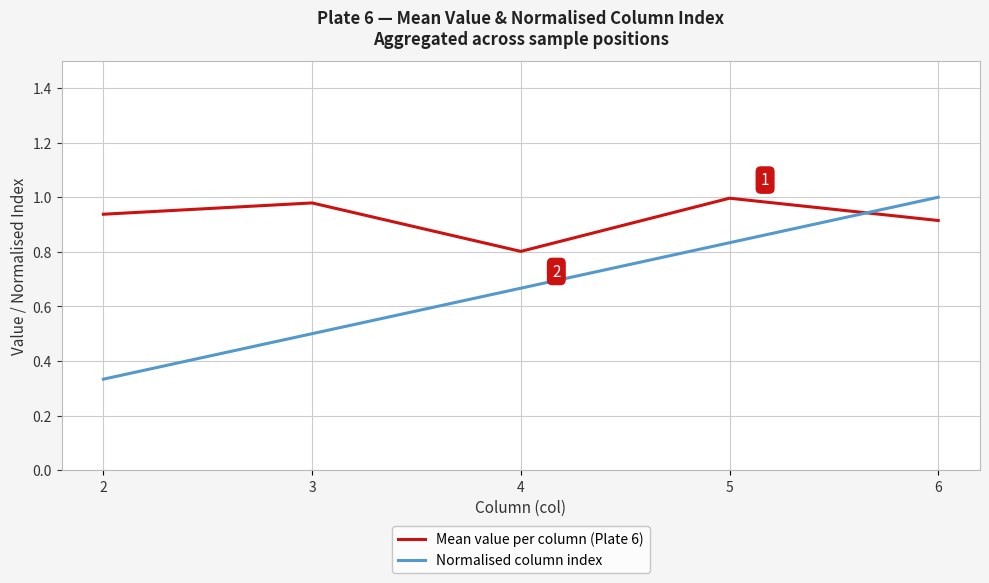

At 5, list the series in order from largest to smallest.

Mean value per column (Plate 6), Normalised column index